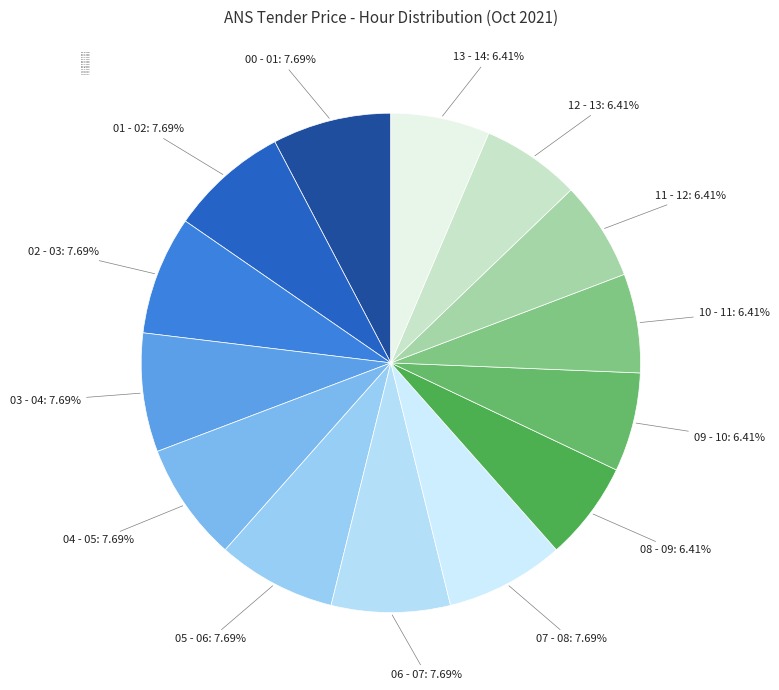

How much of the chart is everything except 10 - 11?

93.6%